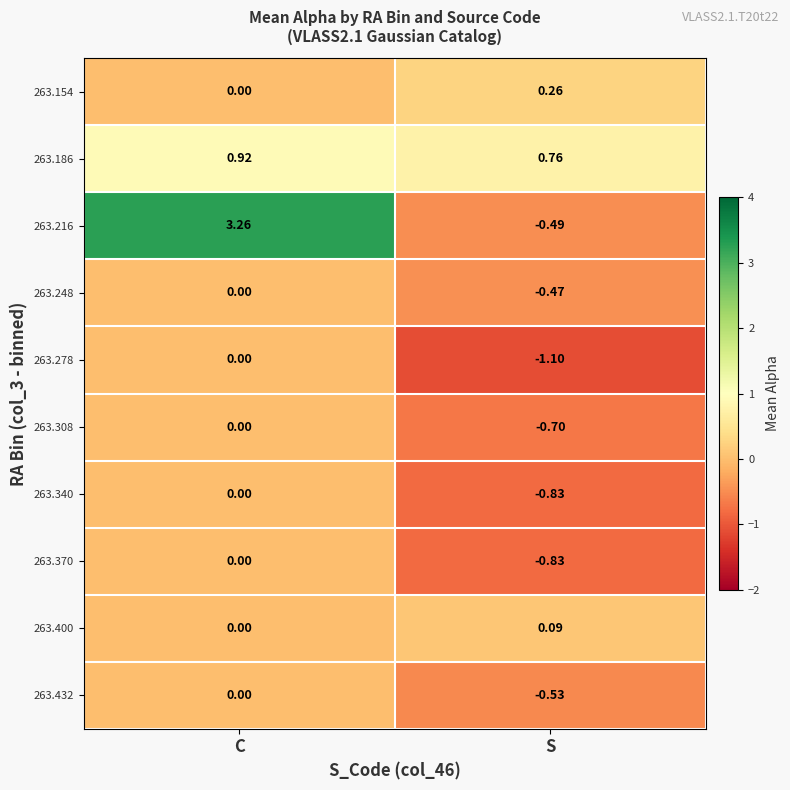

What is the total value across all series at S?

-3.8